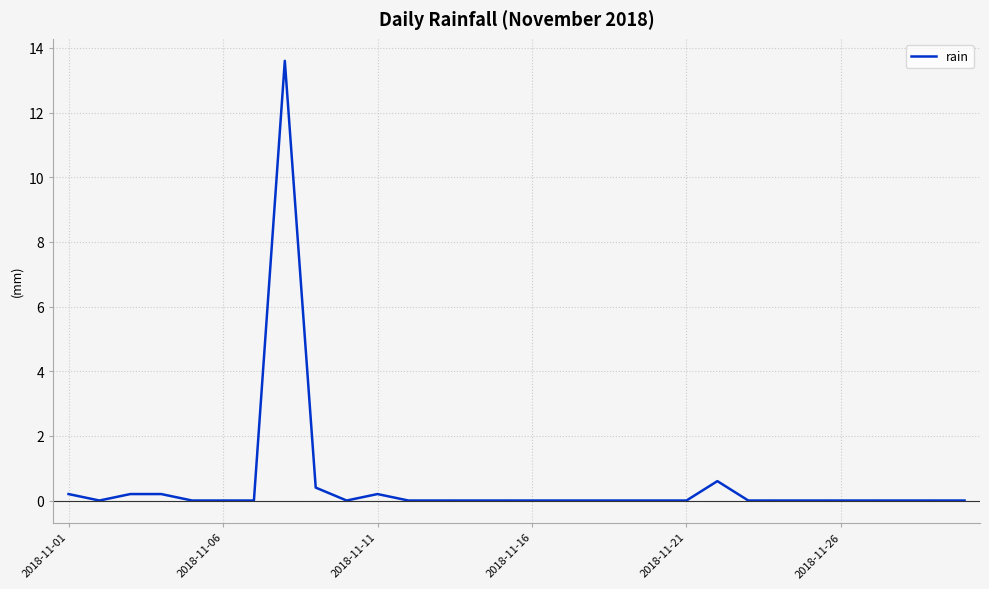

What is the greatest value displayed?

13.6